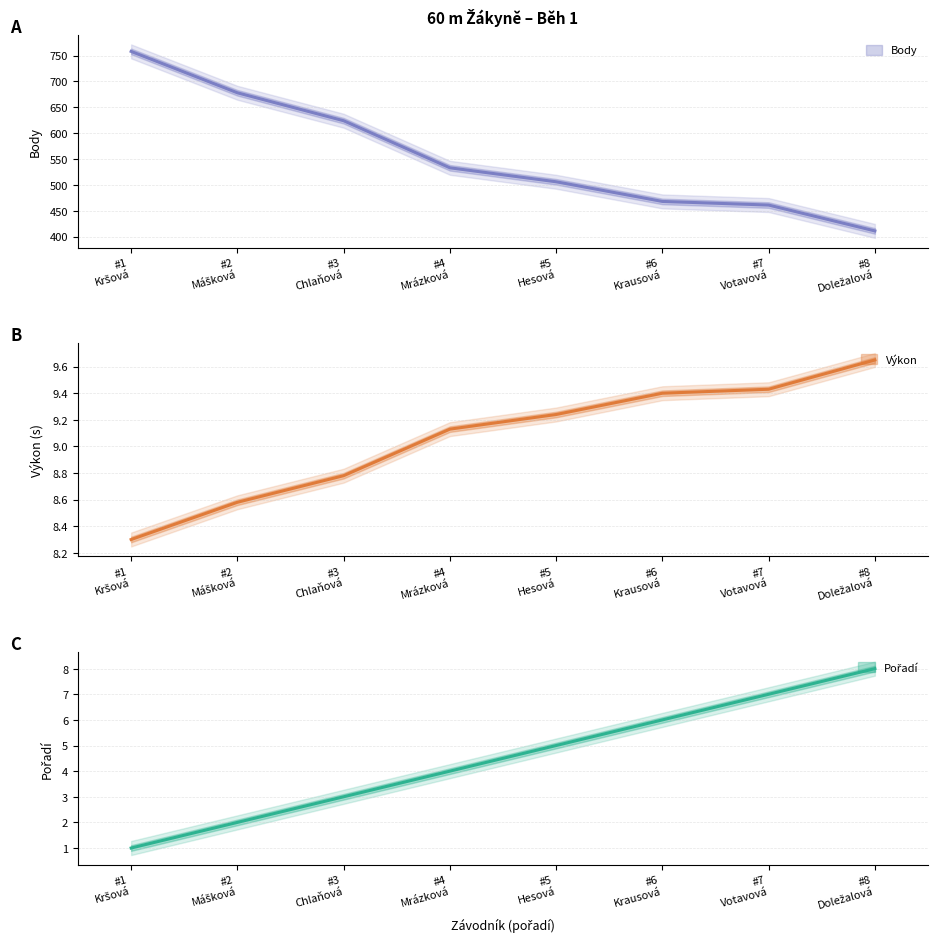

True or false: Výkon has a value of 9.4 at #6 Krausová.

True